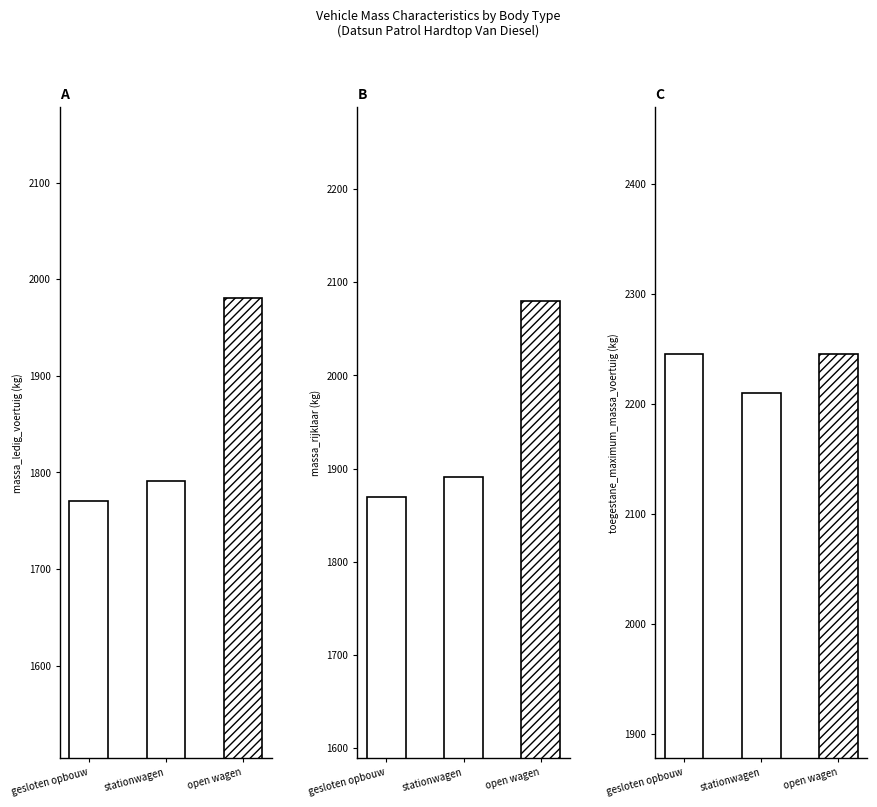

Reading left to right, extract all data points from this chart.

massa_ledig_voertuig: gesloten opbouw=1770	stationwagen=1791	open wagen=1980
massa_rijklaar: gesloten opbouw=1870	stationwagen=1891	open wagen=2080
toegestane_maximum_massa_voertuig: gesloten opbouw=2245	stationwagen=2210	open wagen=2245